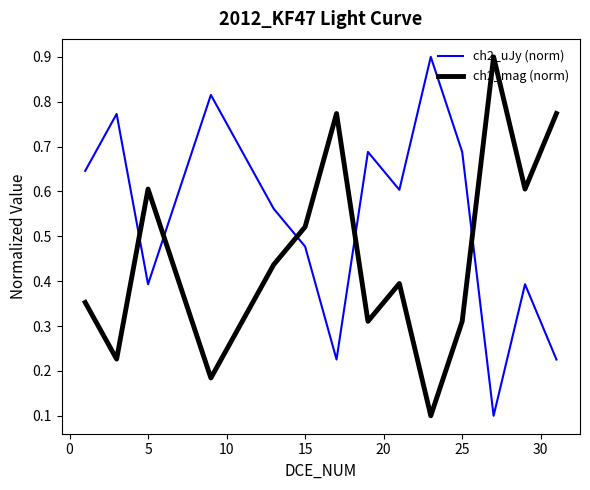

List the series in order of their overall mean, highest first.

ch2_uJy (norm), ch2_mag (norm)